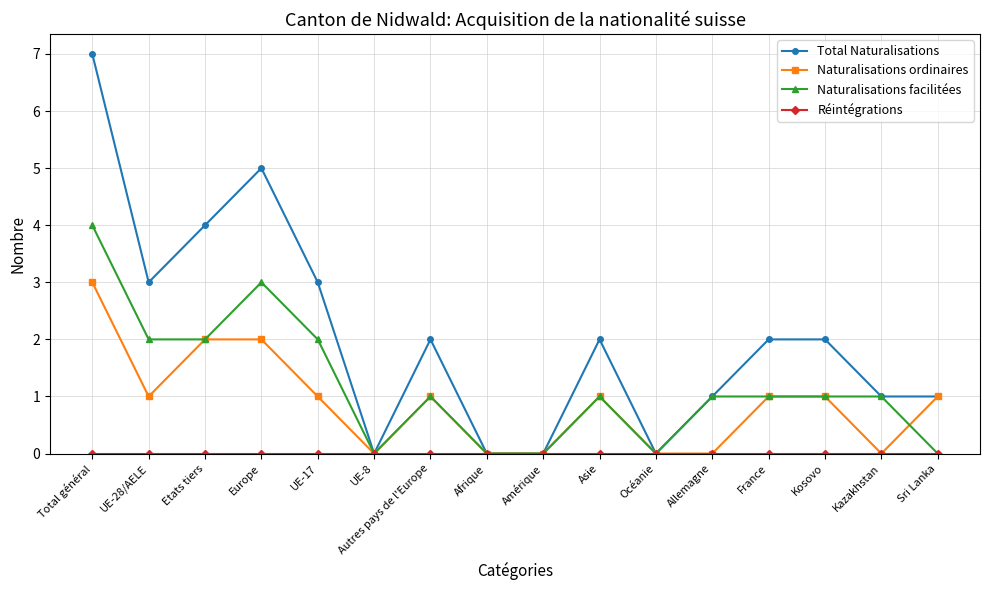

True or false: Total Naturalisations has more than 0 points higher than both neighbors.

True